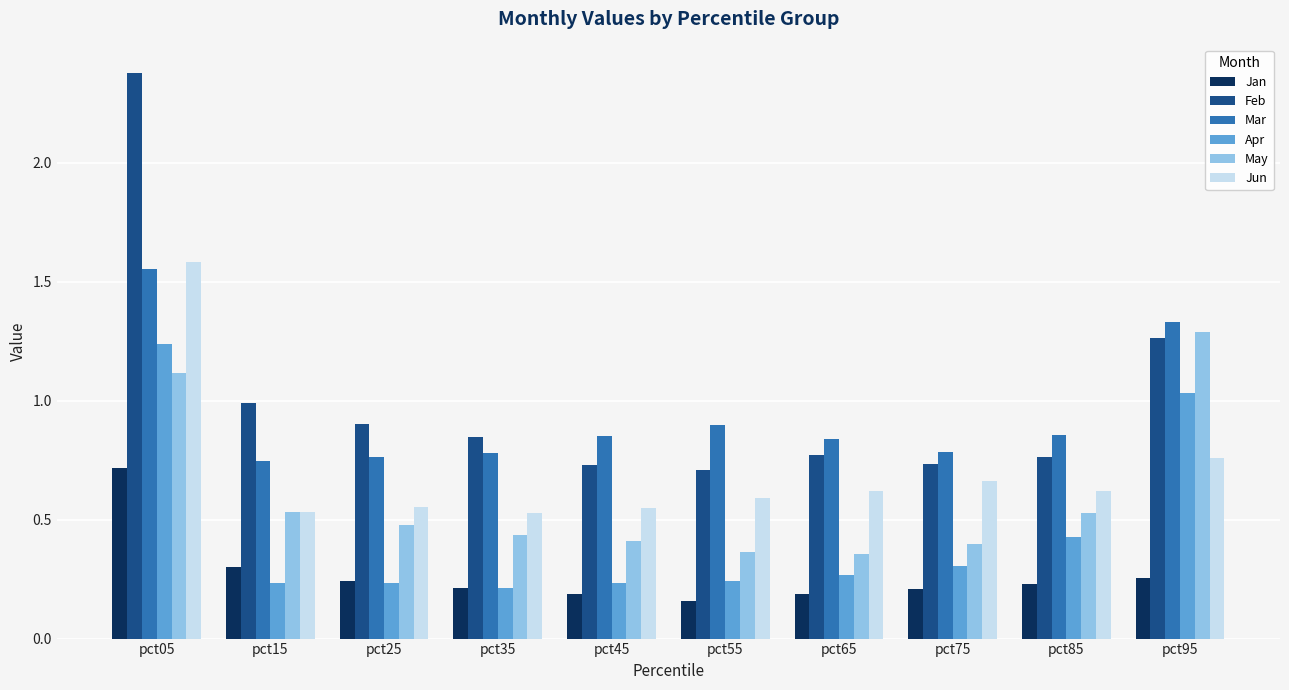

Rank the series at pct75 from lowest to highest value.

Jan, Apr, May, Jun, Feb, Mar